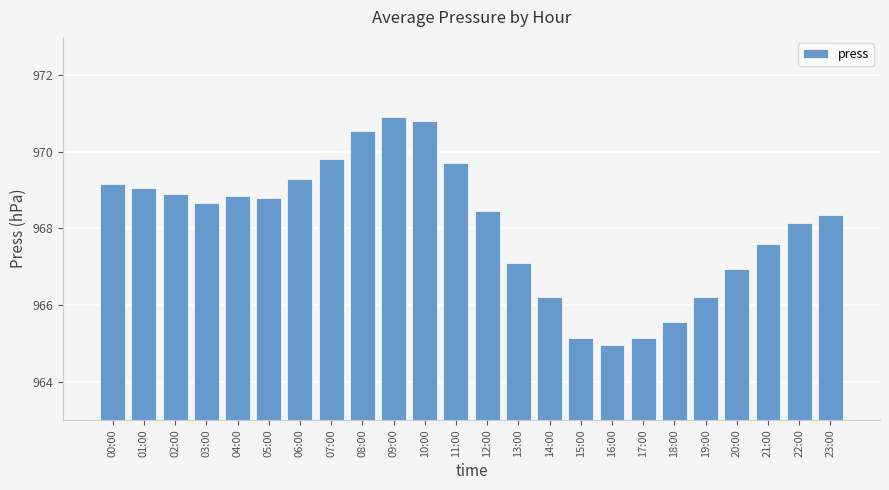

Count the number of categories in the chart.

24